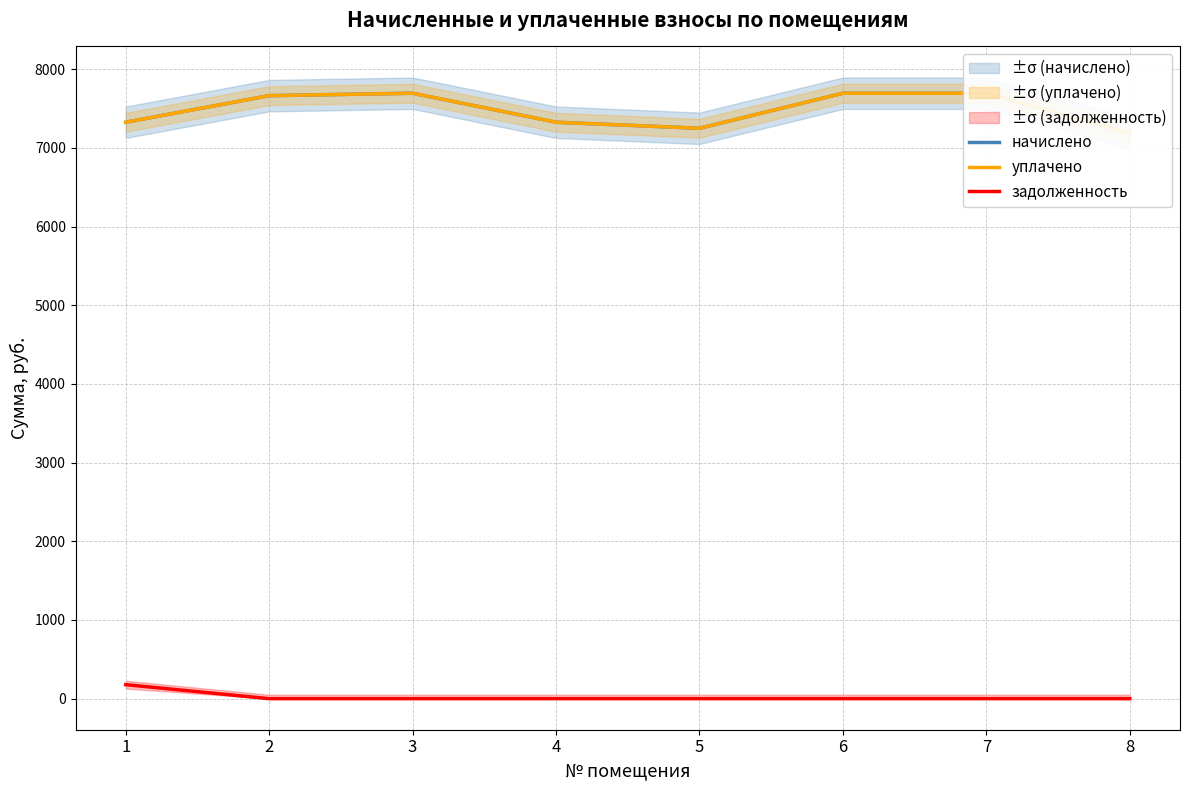

What is the value of the задолженность point at the 1st from the left?

177.9